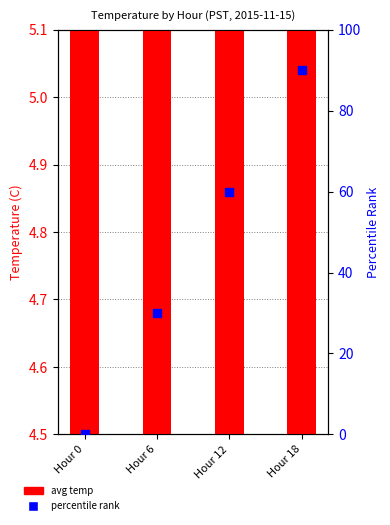

Which series has the largest total across all categories?

percentile rank